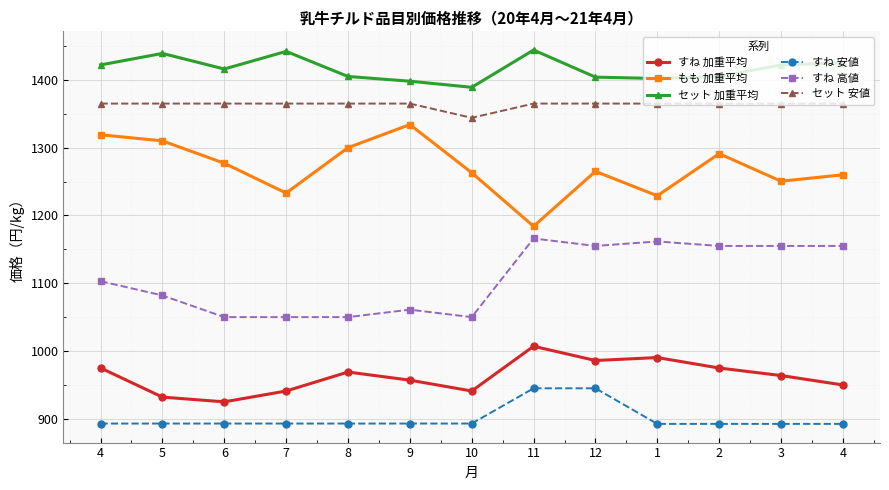

What are all the series names shown in the legend?

すね 加重平均, もも 加重平均, セット 加重平均, すね 安値, すね 高値, セット 安値